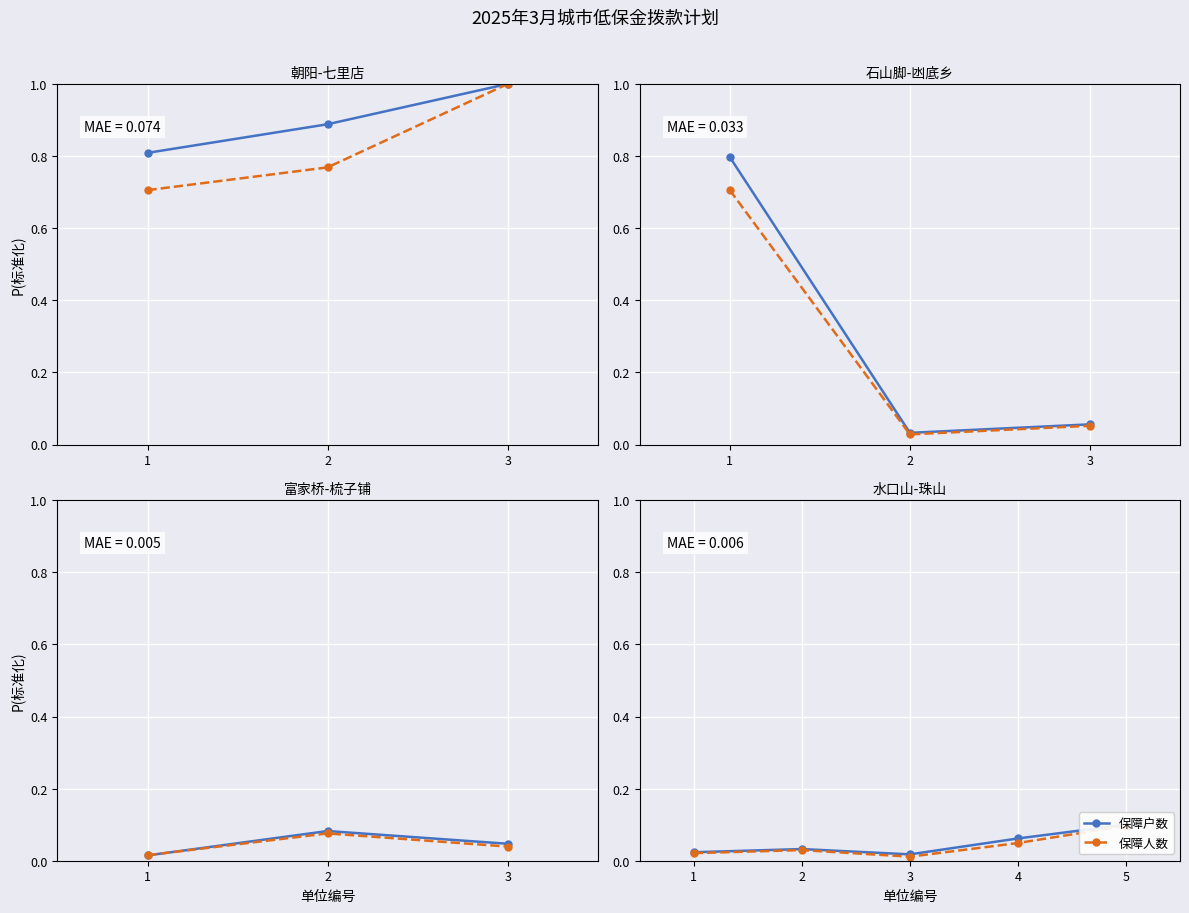

True or false: 保障户数 and 保障人数 cross at least once.

False